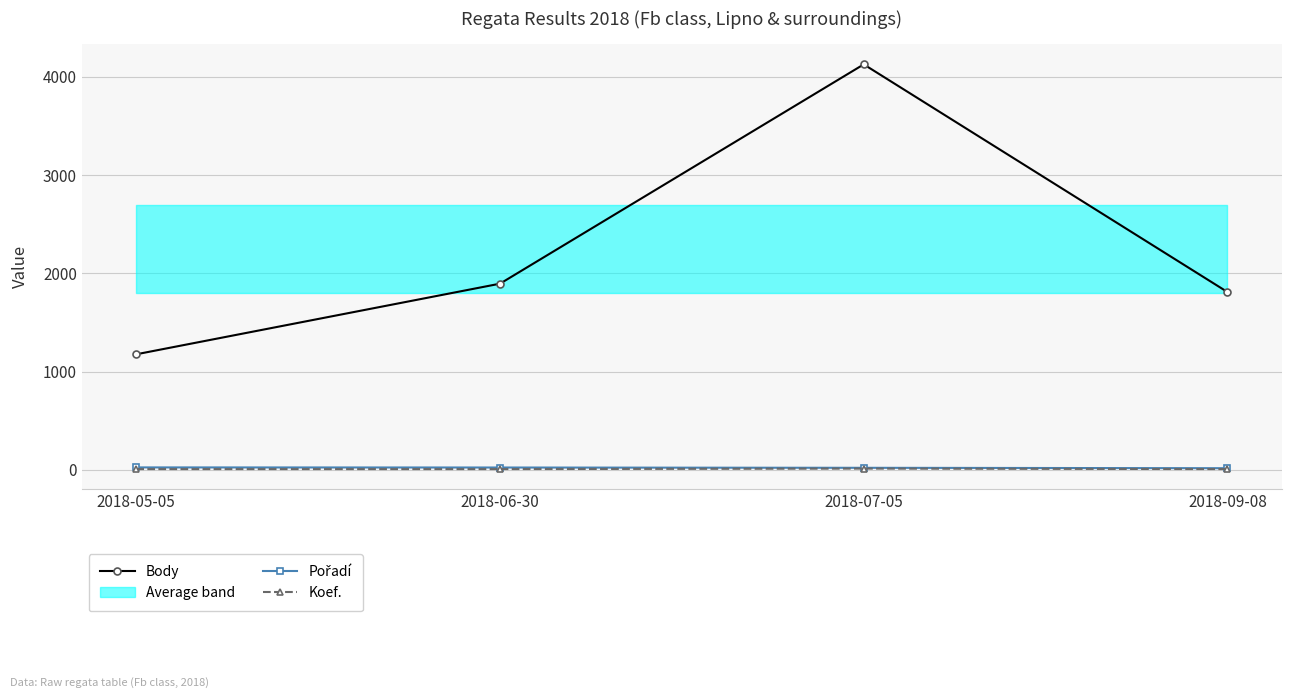

What is the sum of the Pořadí values at 2018-06-30 and 2018-07-05?

43